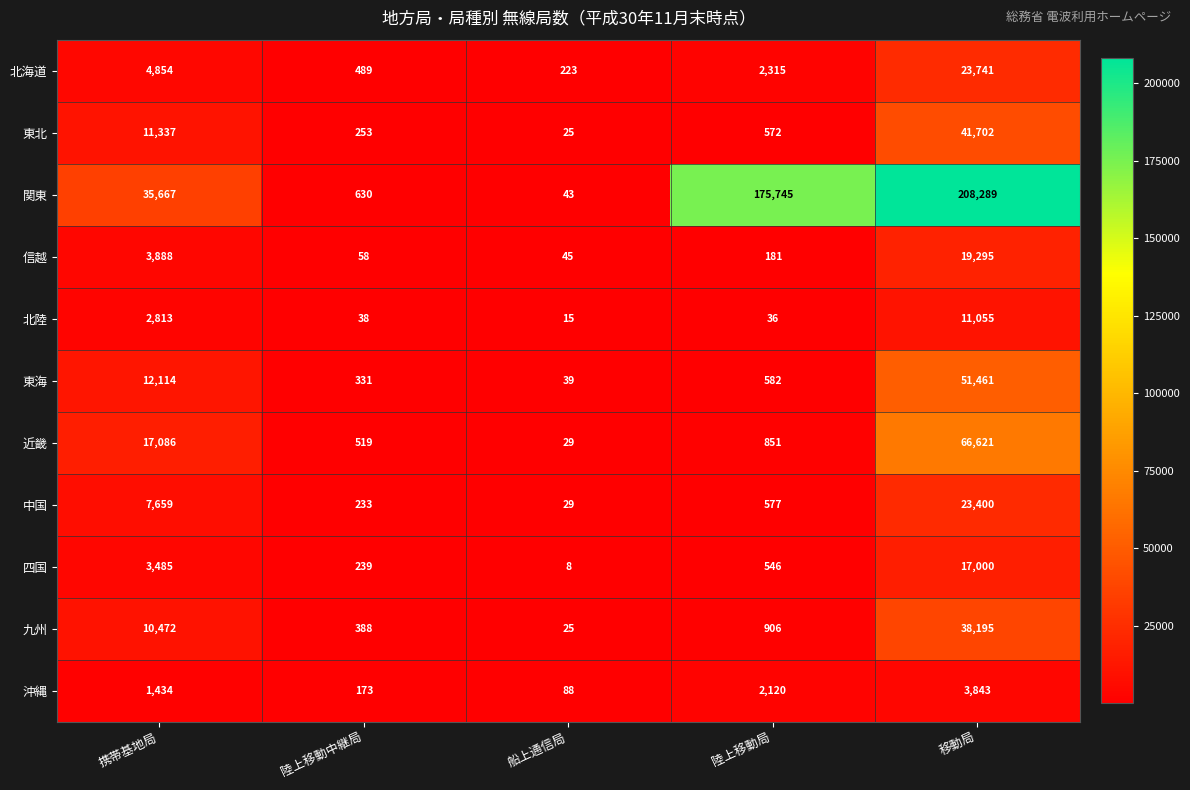

Which series changed the most between 陸上移動中継局 and 船上通信局?

関東